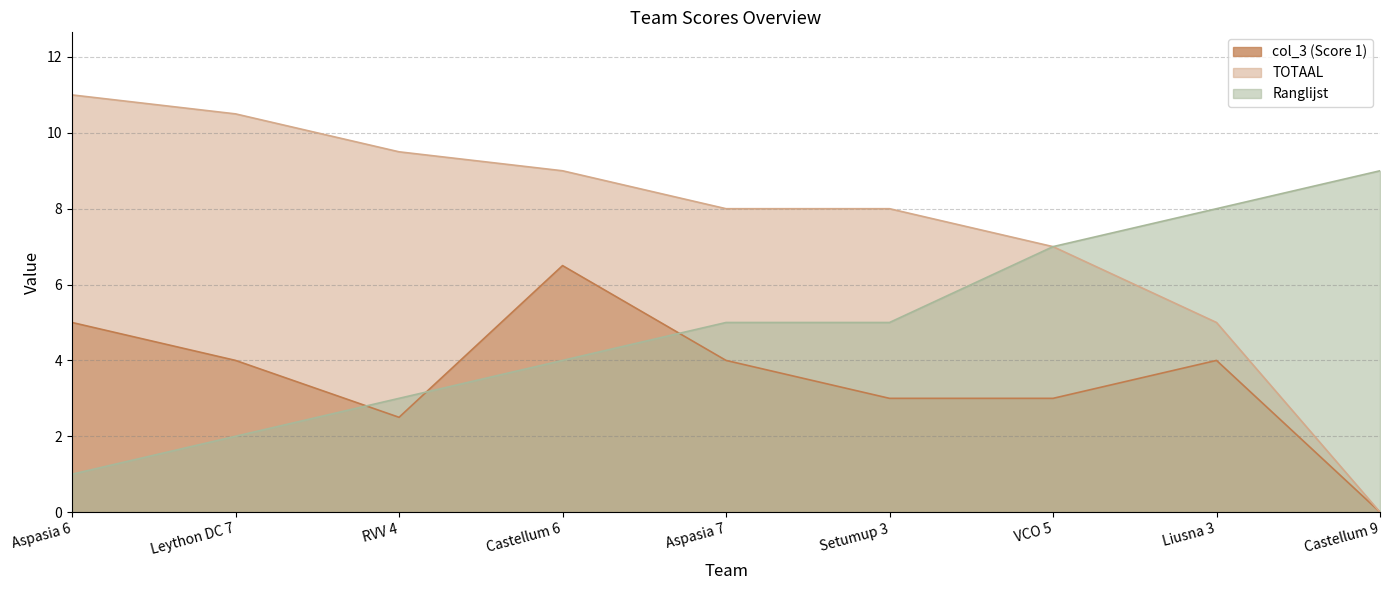

True or false: col_3 (Score 1) and TOTAAL cross at least once.

False